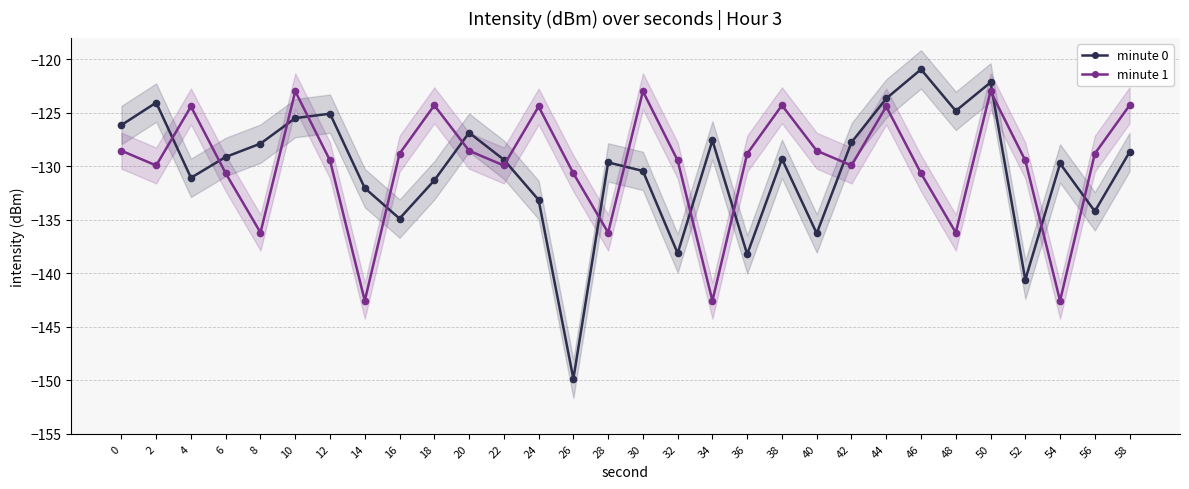

Reading left to right, list all the values displayed in this chart.

minute 0: -126.1	-124.0	-131.1	-129.1	-127.9	-125.5	-125.1	-132.0	-134.9	-131.3	-126.9	-129.4	-133.1	-149.9	-129.6	-130.4	-138.1	-127.6	-138.2	-129.3	-136.3	-127.8	-123.7	-120.9	-124.8	-122.2	-140.6	-129.7	-134.2	-128.7
minute 1: -128.5	-129.9	-124.4	-130.7	-136.2	-123.0	-129.5	-142.6	-128.8	-124.3	-128.5	-129.9	-124.4	-130.7	-136.2	-123.0	-129.5	-142.6	-128.8	-124.3	-128.5	-129.9	-124.4	-130.7	-136.2	-123.0	-129.5	-142.6	-128.8	-124.3